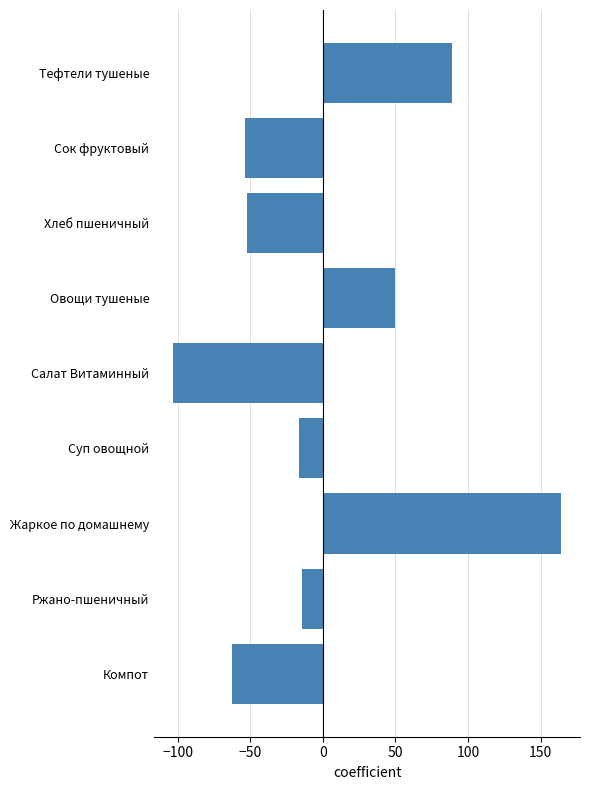

True or false: the data shows 88.7 at Тефтели тушеные.

True